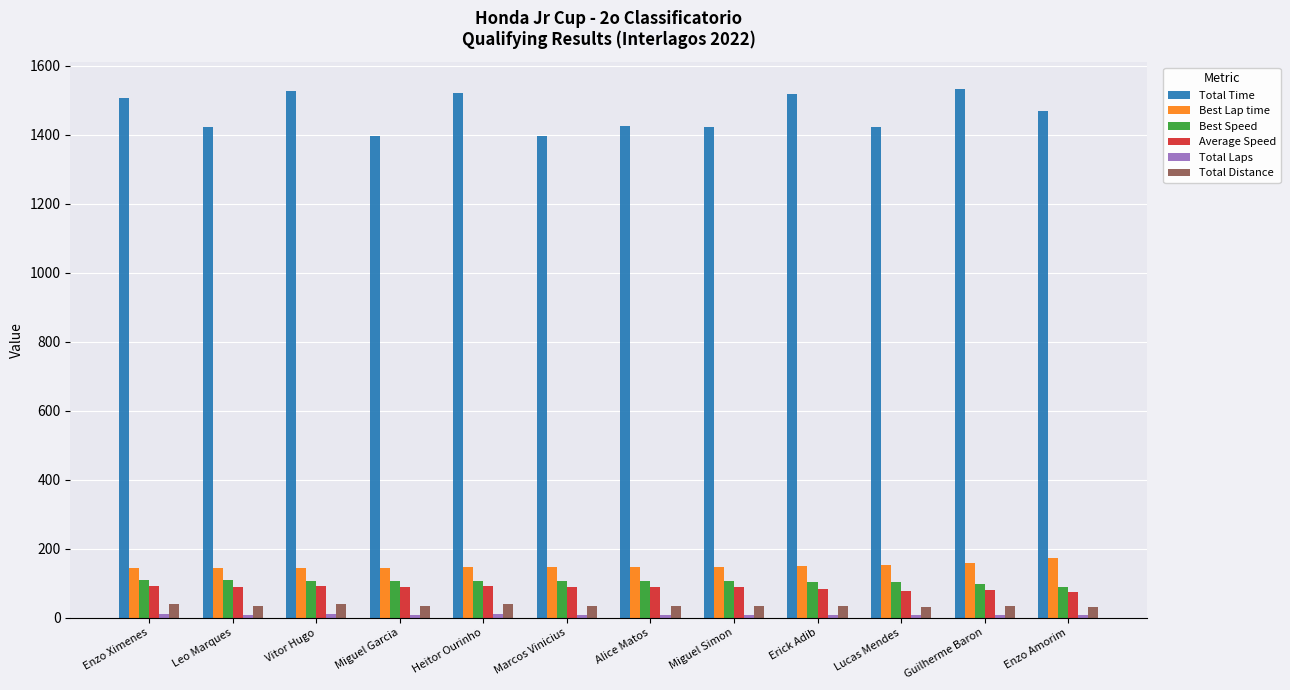

What is the highest value of the Total Time series?

1533.6